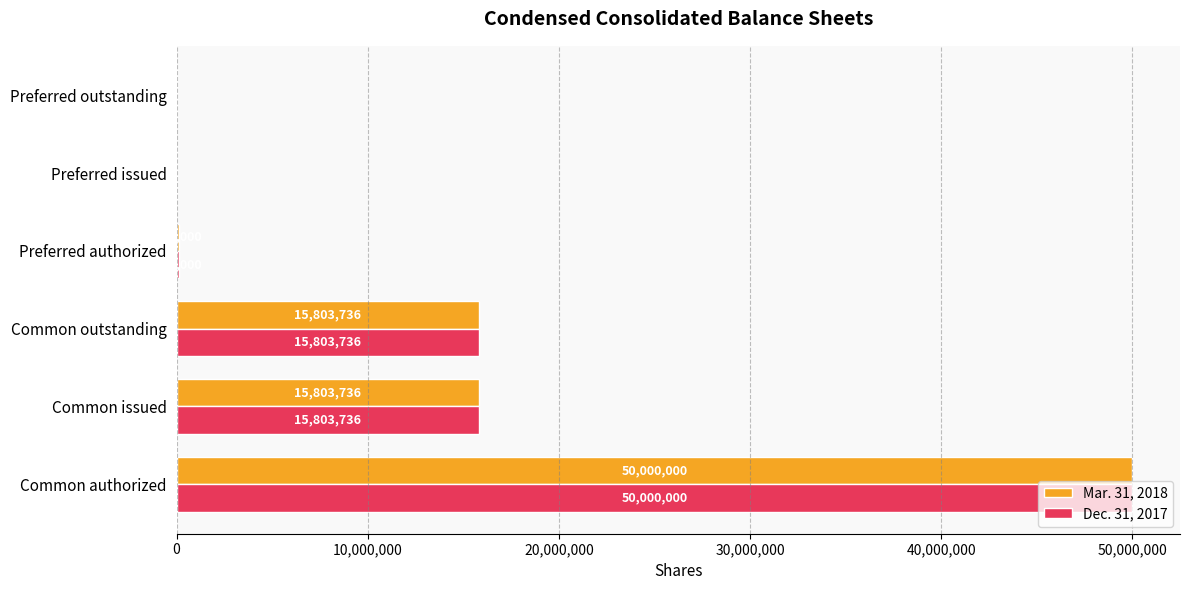

What is the approximate value of Dec. 31, 2017 at Common outstanding?

15803736